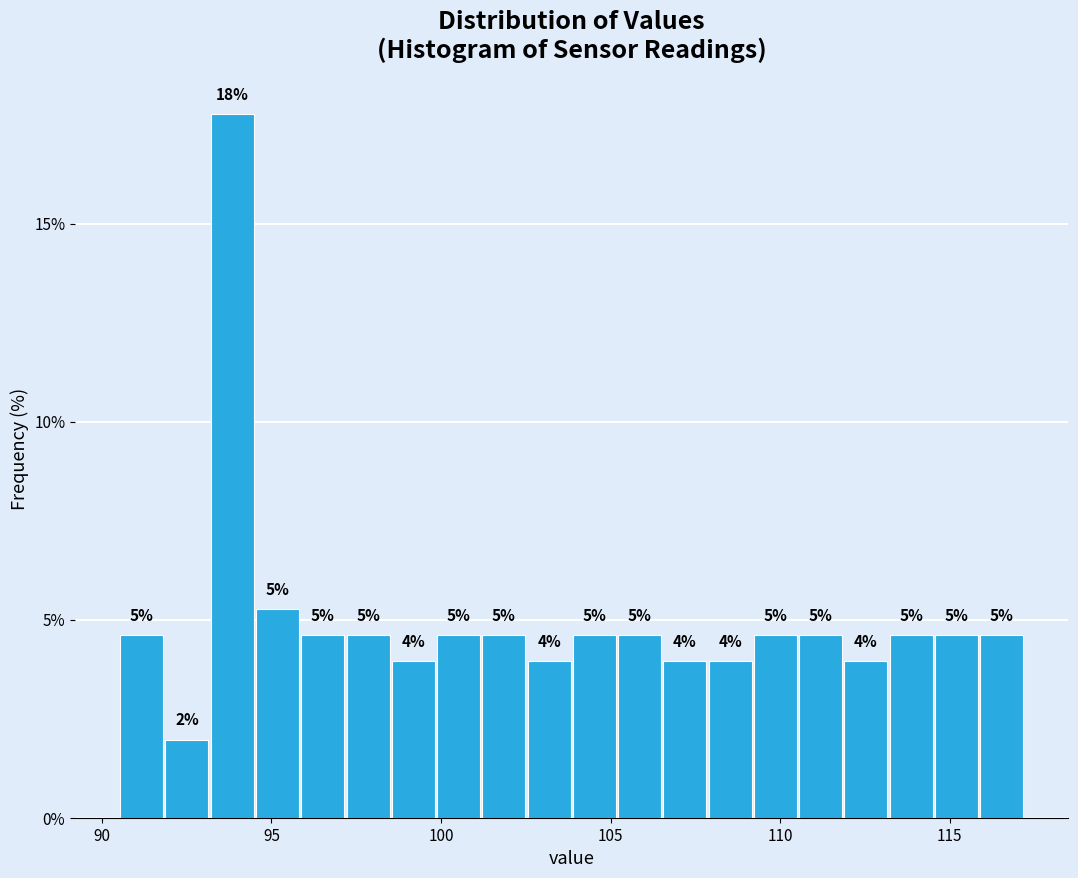

Around what value on the x-axis is the tallest bar? Give the approximate position of its centre, as read against the axis.

94.0